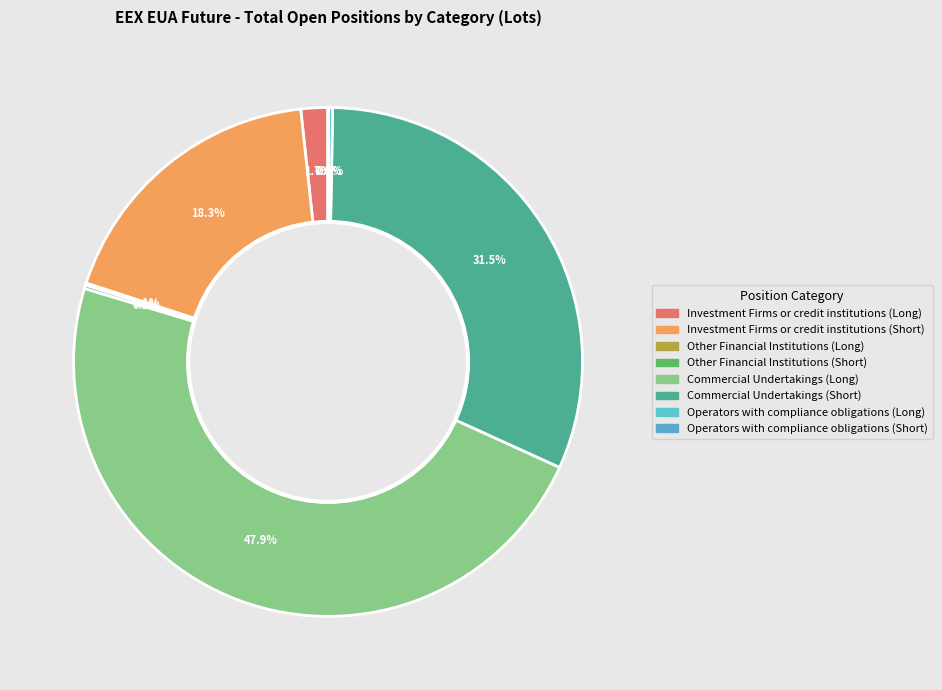

How many segments does this pie chart have?

8